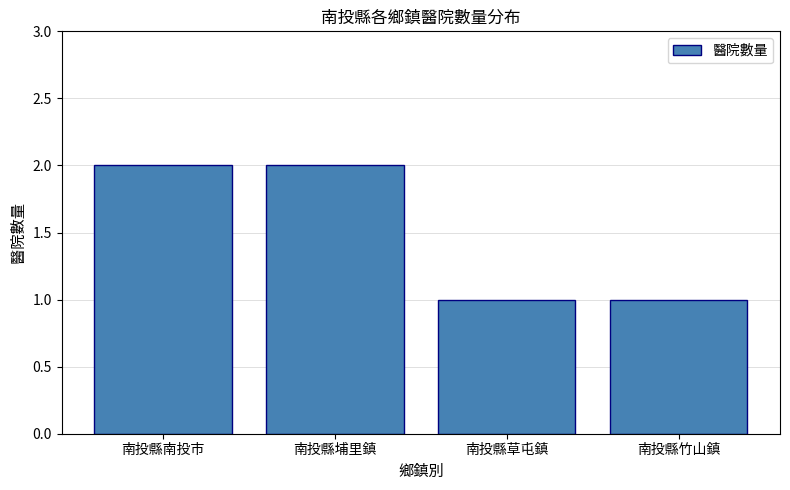

The chart shows a value of 1 at 南投縣草屯鎮. True or false?

True